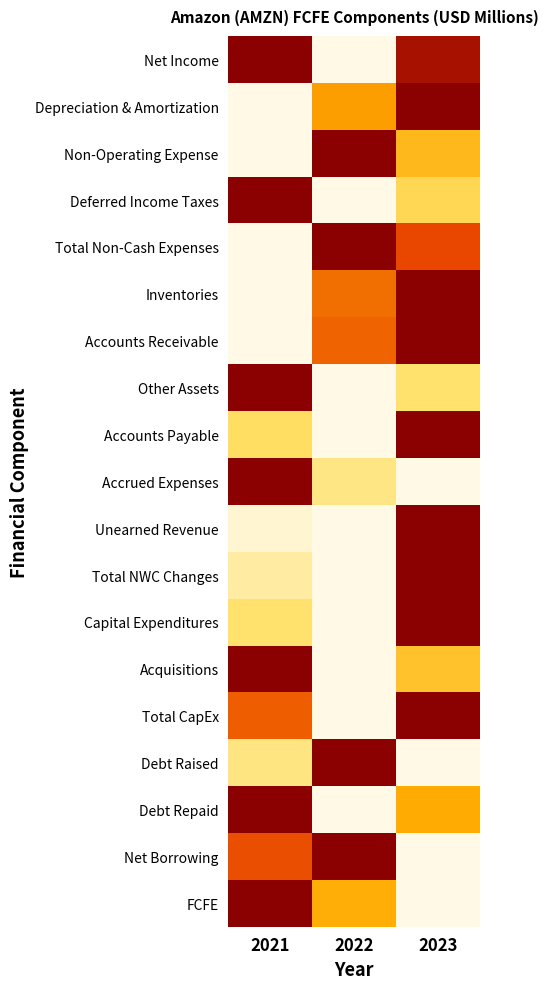

What is the maximum value shown in the chart?

1.0